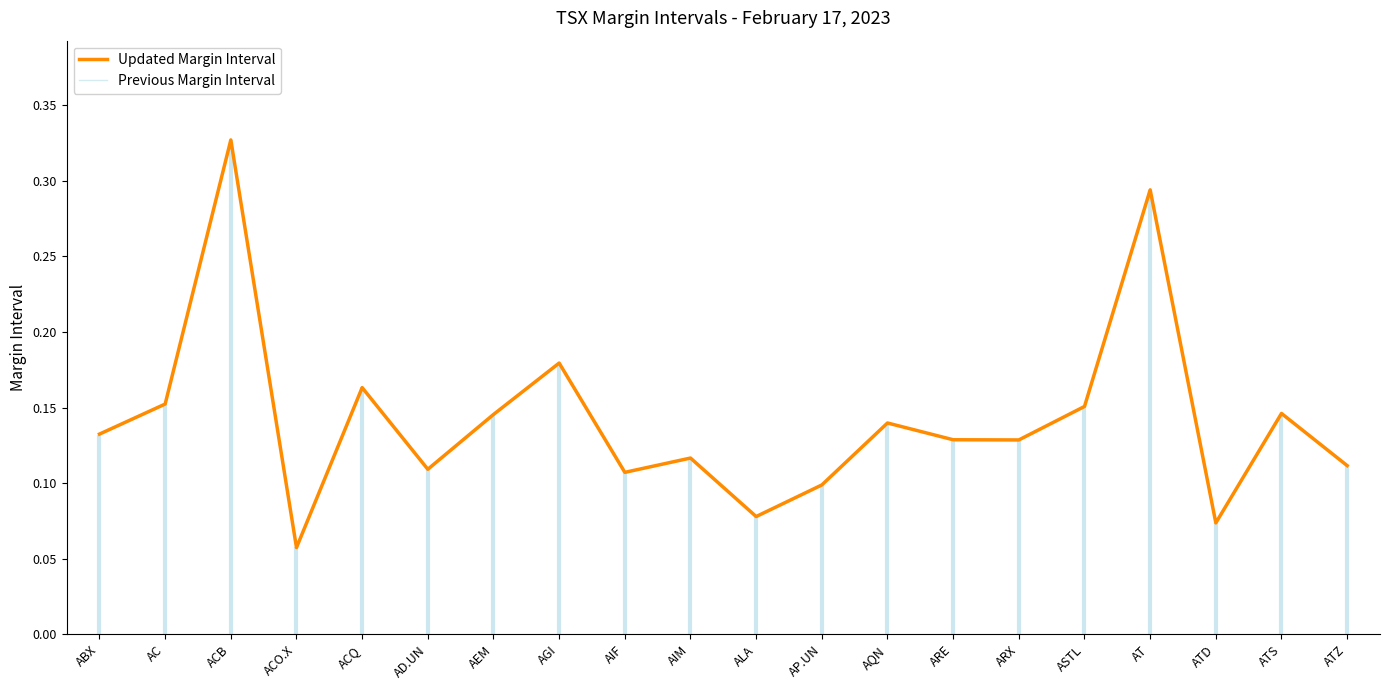

Reading left to right, extract all data points from this chart.

Updated Margin Interval: 0.1	0.2	0.3	0.1	0.2	0.1	0.1	0.2	0.1	0.1	0.1	0.1	0.1	0.1	0.1	0.2	0.3	0.1	0.1	0.1
Previous Margin Interval: 0.1	0.2	0.3	0.1	0.2	0.1	0.1	0.2	0.1	0.1	0.1	0.1	0.1	0.1	0.1	0.2	0.3	0.1	0.1	0.1